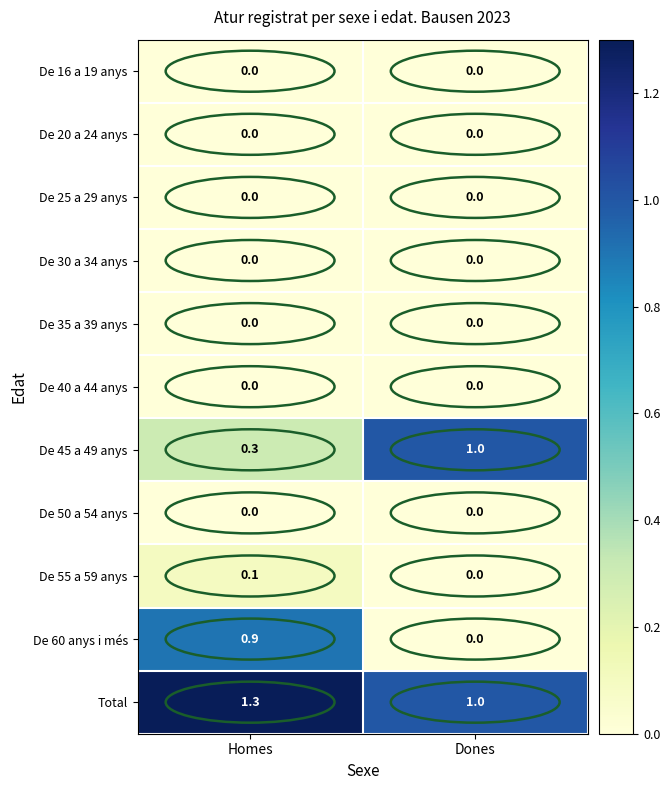

Between Homes and Dones, which series saw the biggest shift?

De 60 anys i més